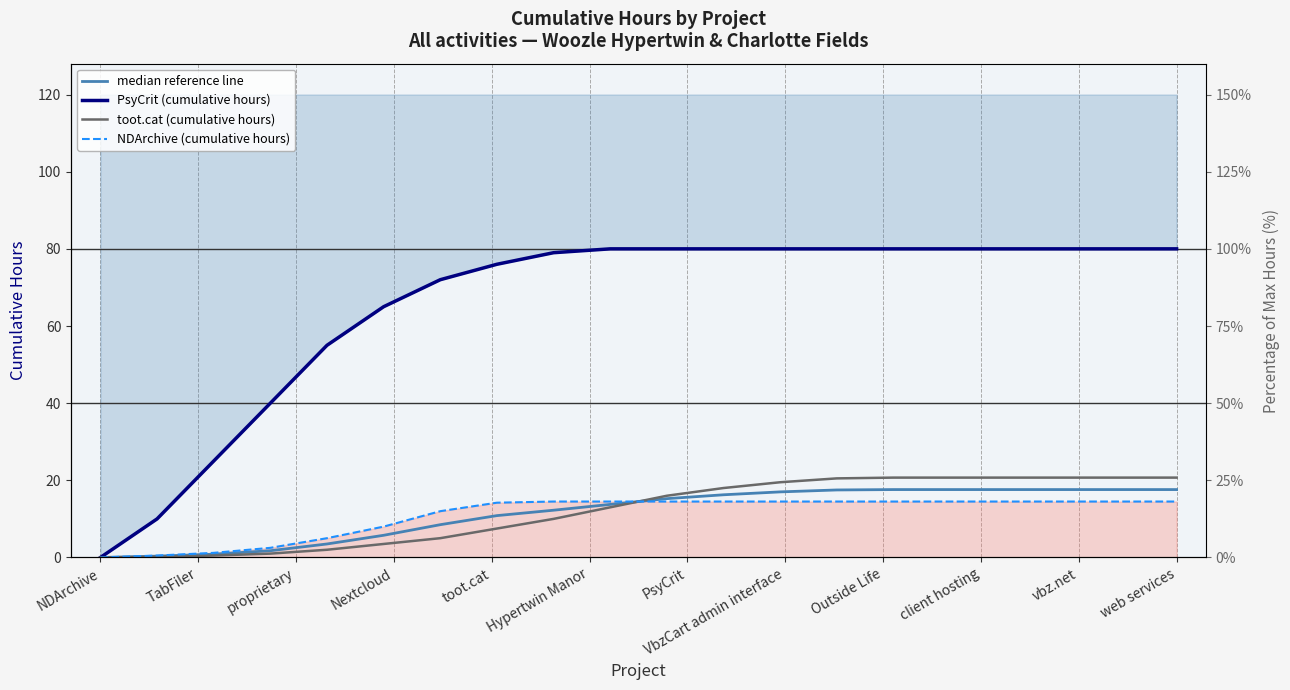

True or false: median reference line has more than 0 points higher than both neighbors.

False